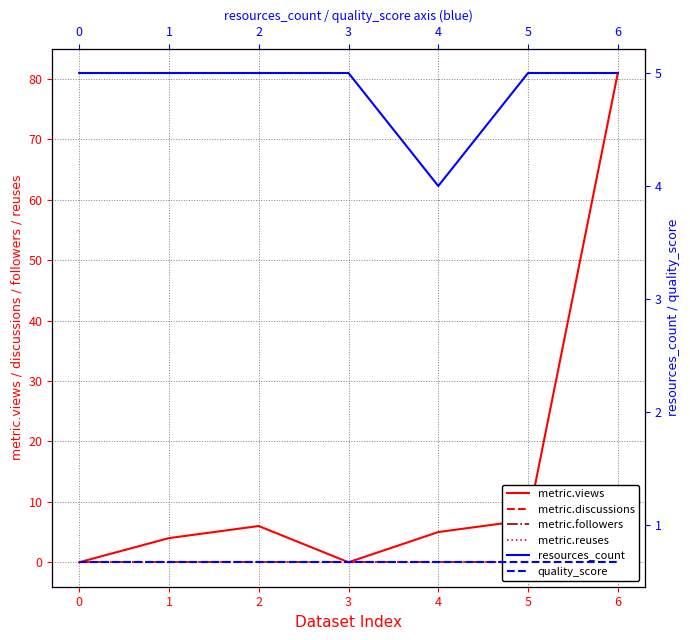

What is the greatest value displayed?

81.0